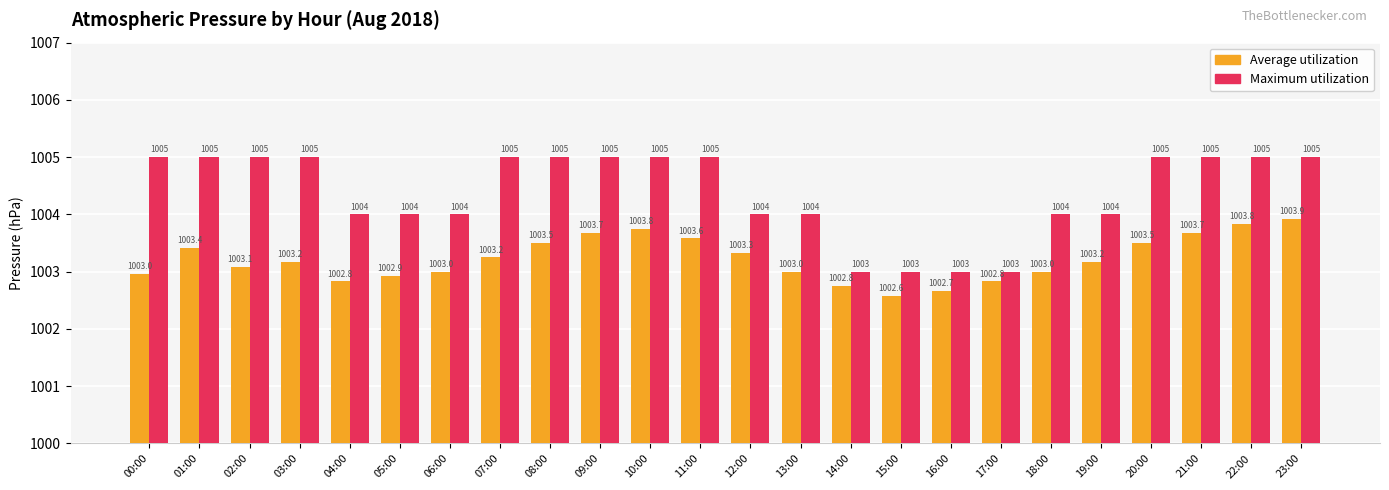

Which series has the widest spread of values?

Maximum utilization